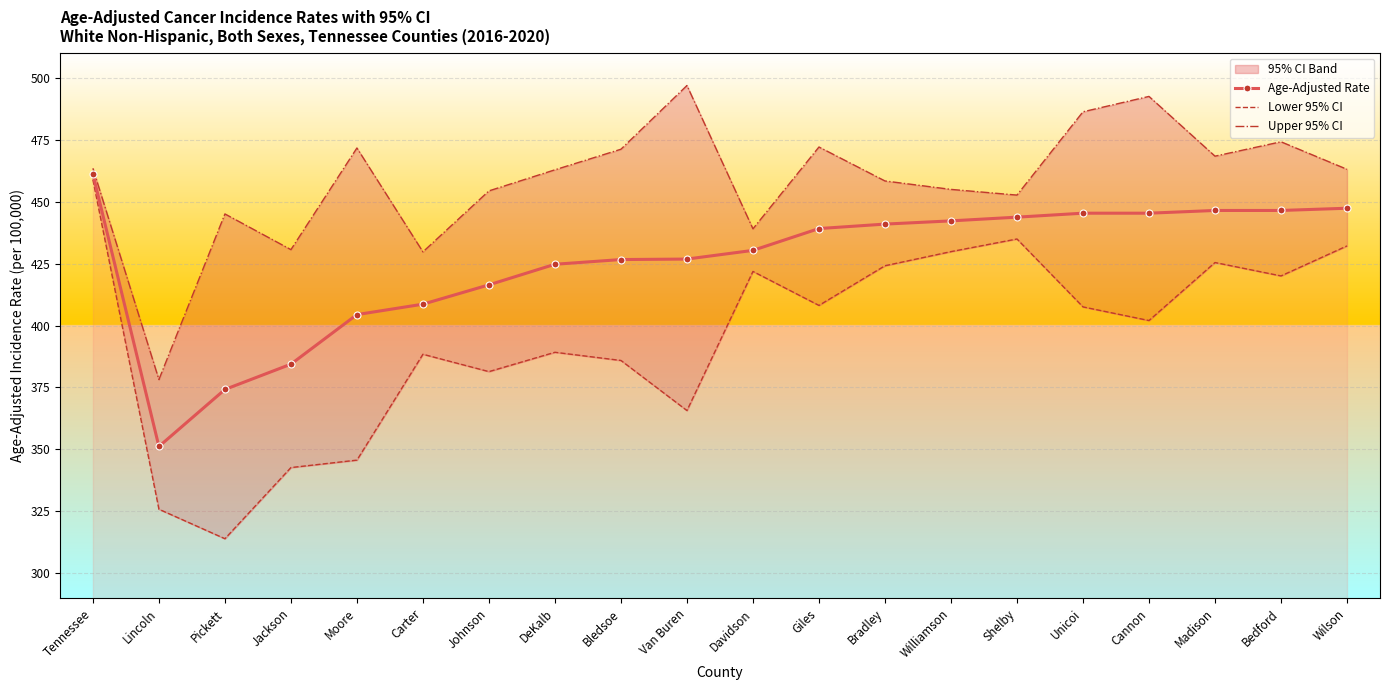

What is the spread (max minus min) of values at Carter?

41.3